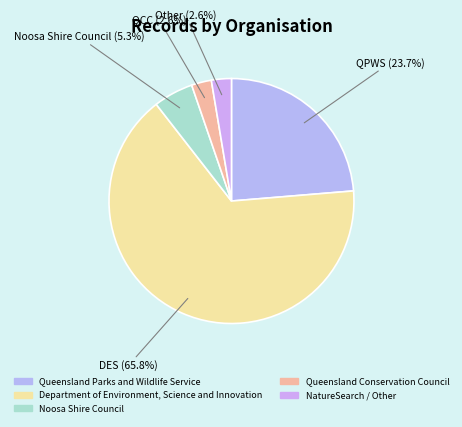

Which slice is the largest?

Department of Environment, Science and Innovation